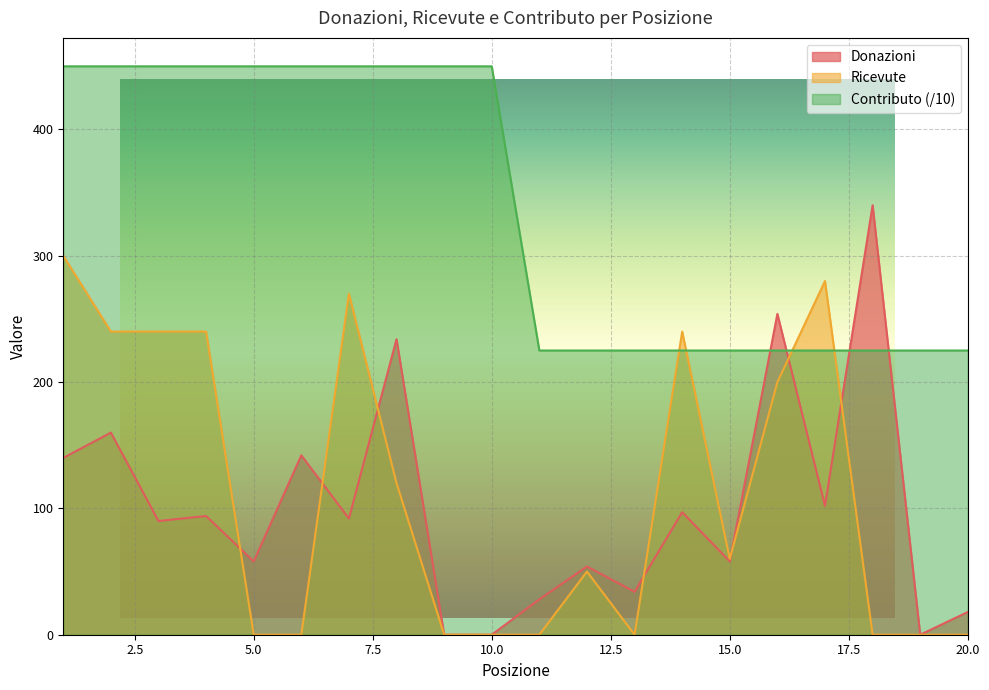

Reading right to left, transcribe all the data shown in this chart.

Donazioni: 20=18	19=0	18=340	17=102	16=254	15=58	14=97	13=34	12=54	11=28	10=0	9=0	8=234	7=92	6=142	5=58	4=94	3=90	2=160	1=140
Ricevute: 20=0	19=0	18=0	17=280	16=200	15=60	14=240	13=0	12=50	11=0	10=0	9=0	8=120	7=270	6=0	5=0	4=240	3=240	2=240	1=300
Contributo: 20=225	19=225	18=225	17=225	16=225	15=225	14=225	13=225	12=225	11=225	10=450	9=450	8=450	7=450	6=450	5=450	4=450	3=450	2=450	1=450